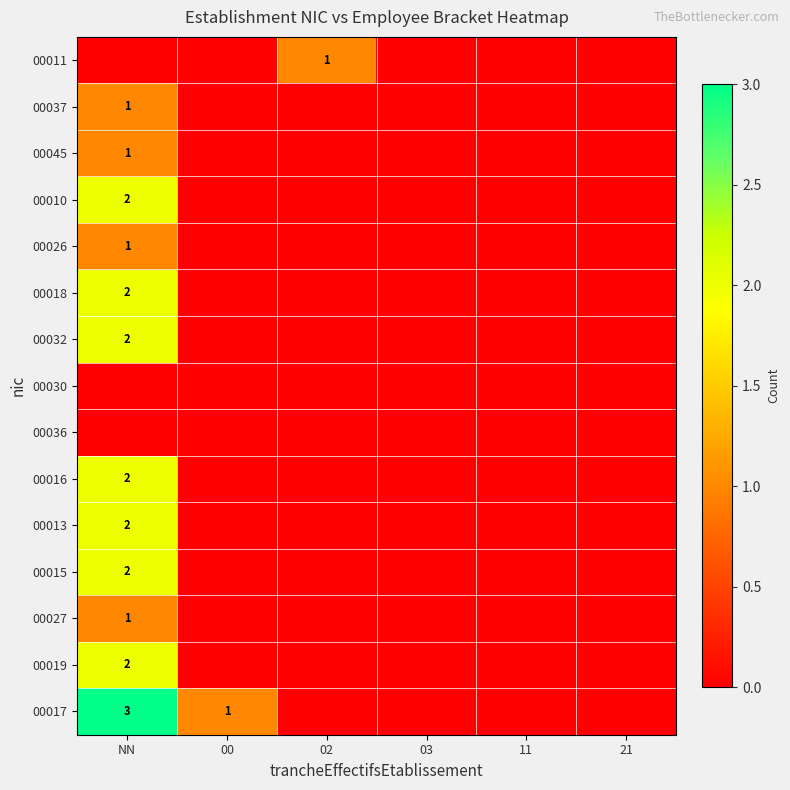

The value of 00010 at NN is 2. True or false?

True